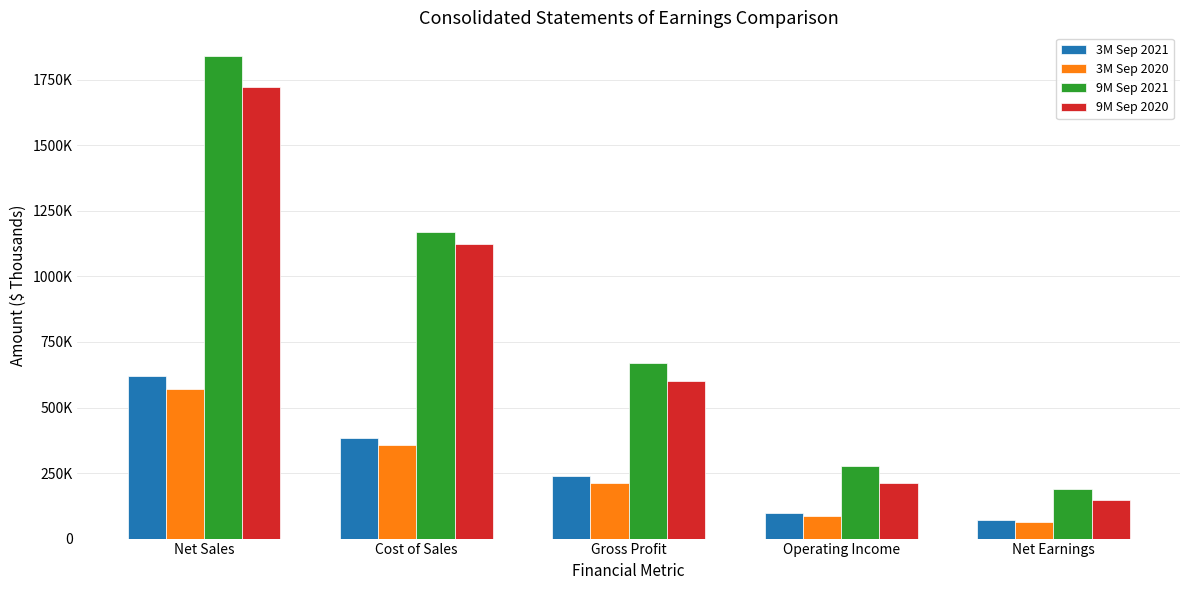

Reading left to right, list all the values displayed in this chart.

3M Sep 2021: 620619	383611	237008	97669	69703
3M Sep 2020: 571614	358793	212821	84573	64620
9M Sep 2021: 1839173	1167689	671484	277318	190580
9M Sep 2020: 1722892	1123466	599426	212368	147399